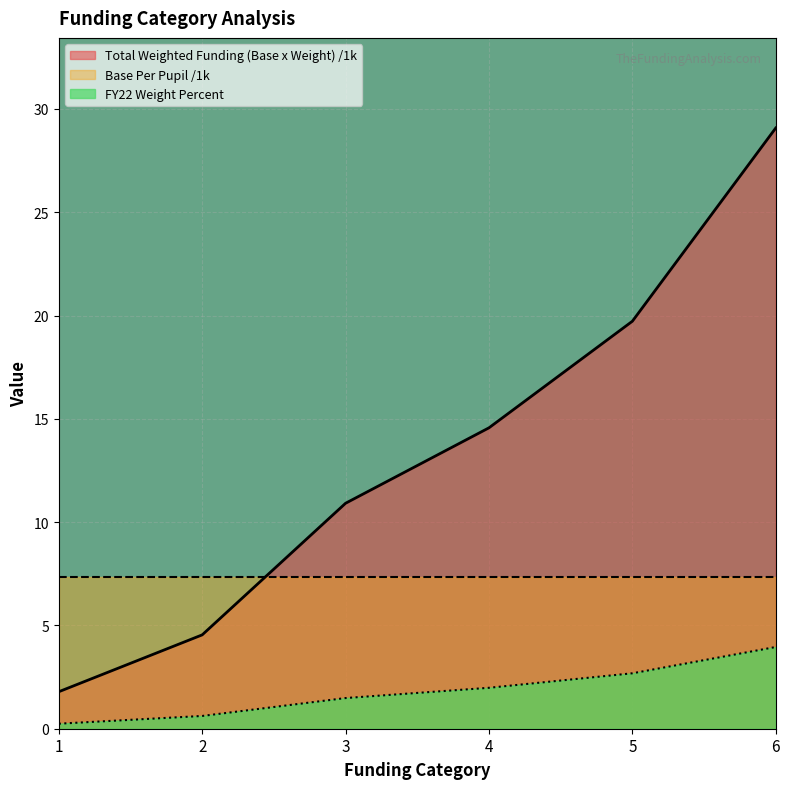

What is the highest value of the FY22 Weight Percent series?

4.0